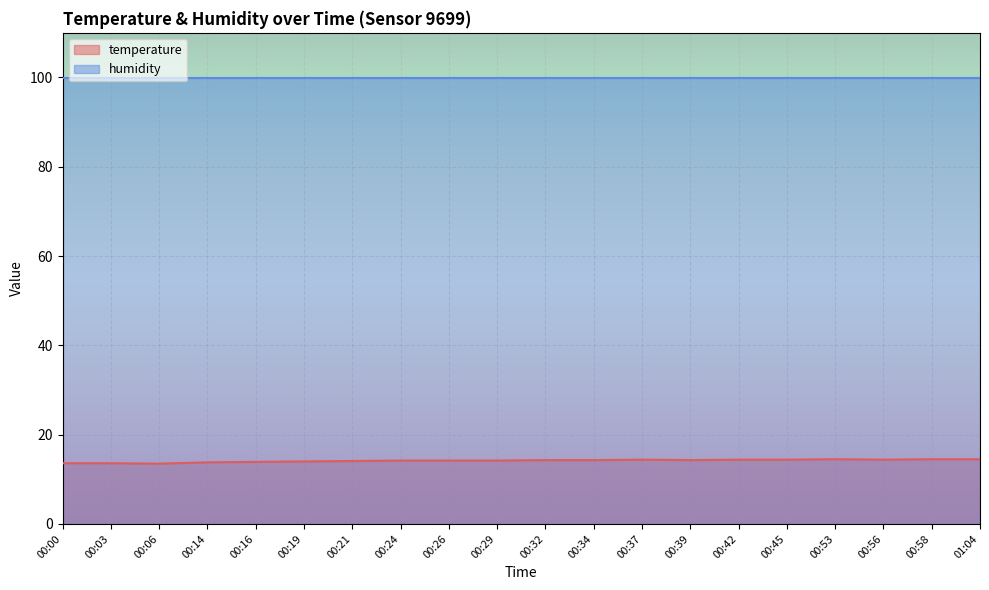

Which label corresponds to the largest value in the chart?

00:53